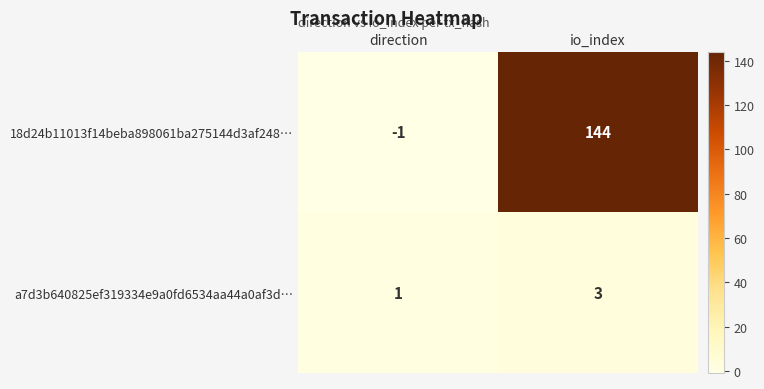

Which series changed the most between direction and io_index?

18d24b11013f14beba898061ba275144d3af248…